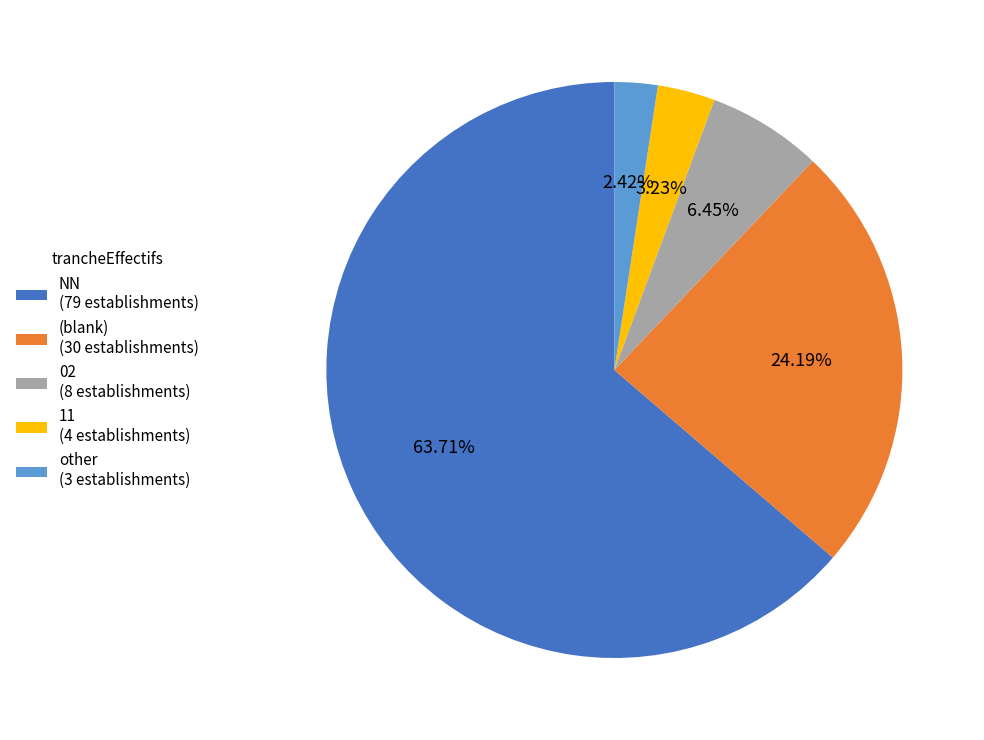

Is the sum of (blank) (30 establishments) and 02 (8 establishments) greater than half?

No